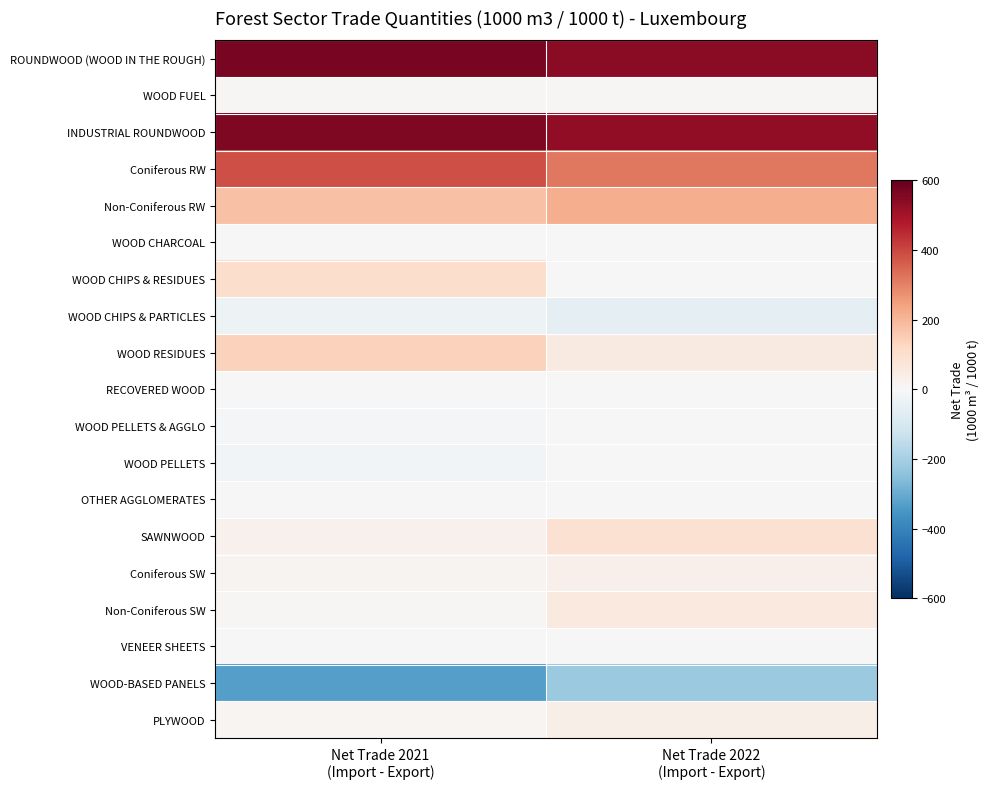

At which category is the sum across all series the highest?

Net Trade 2021
(Import - Export)